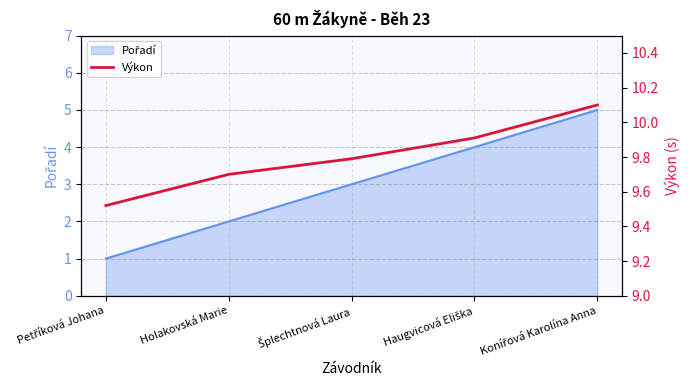

Count the values in the range 9 to 10.

4